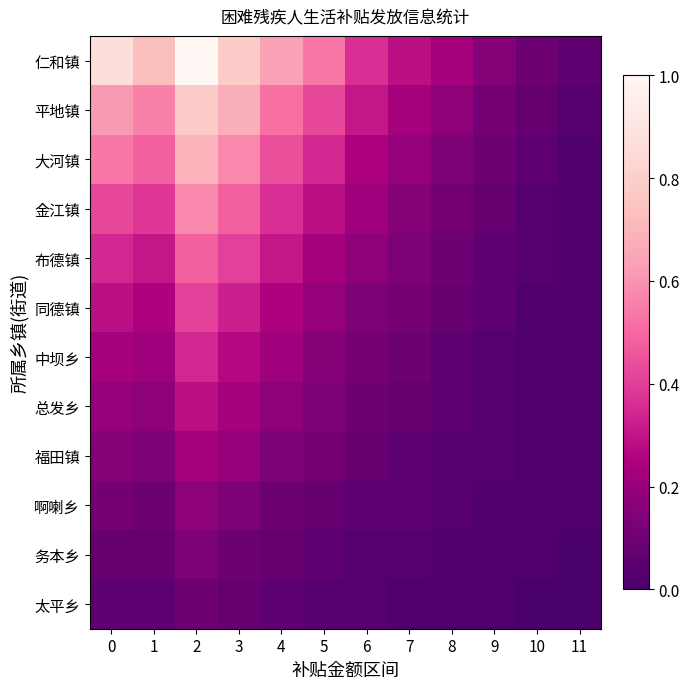

Between 2 and 11, which series saw the biggest shift?

仁和镇